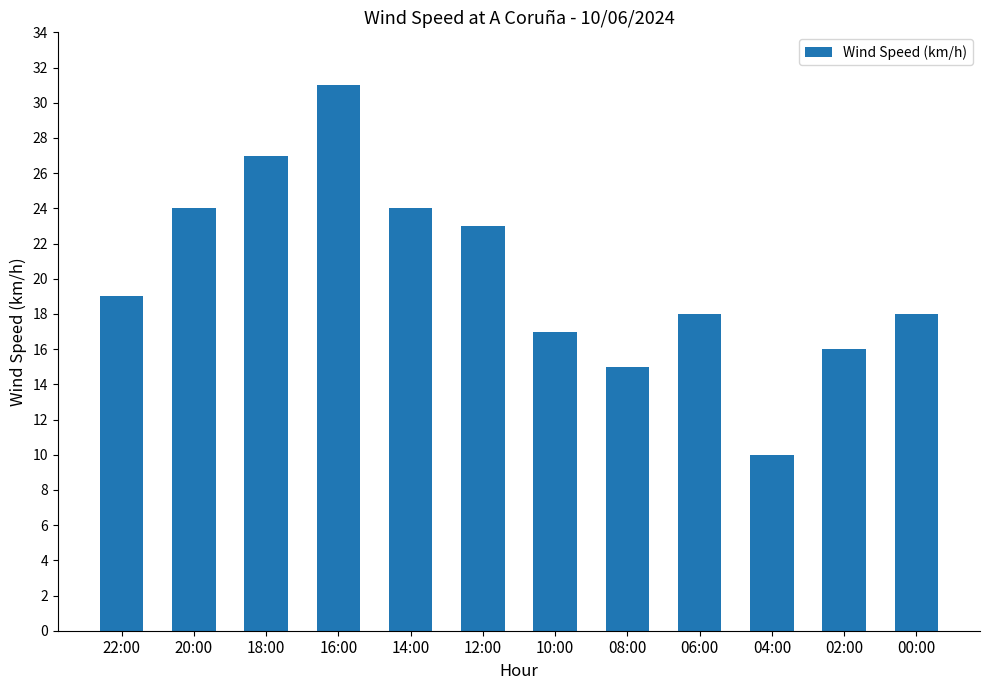

The chart shows a value of 5 at 06:00. True or false?

False